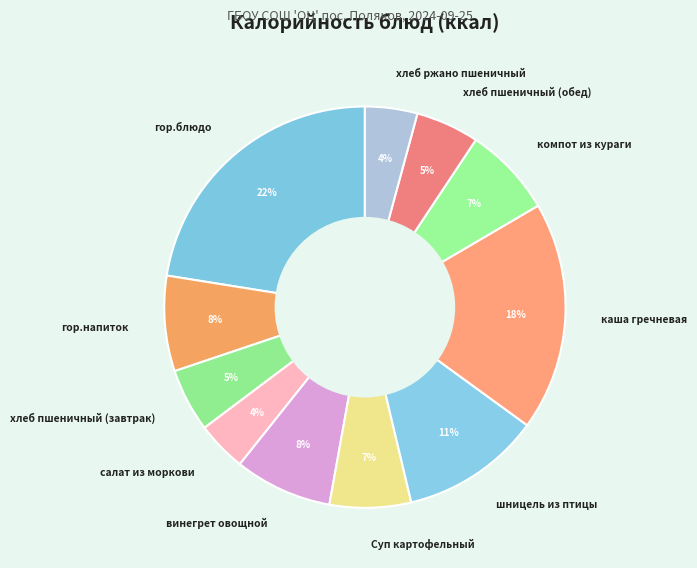

Is салат из моркови the majority of the pie?

No